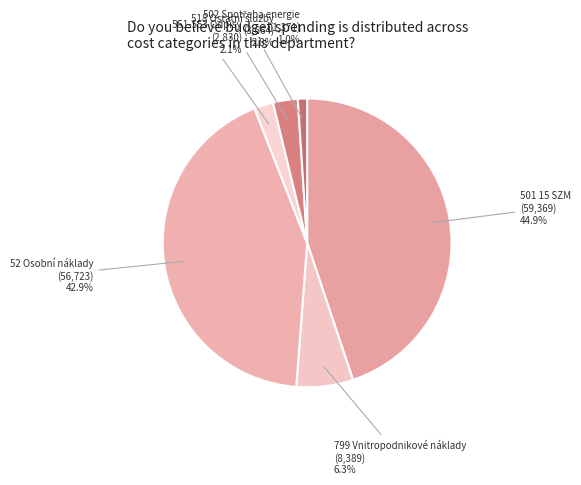

To the nearest percent, what portion does 551-553 Odpisy represent?

2%